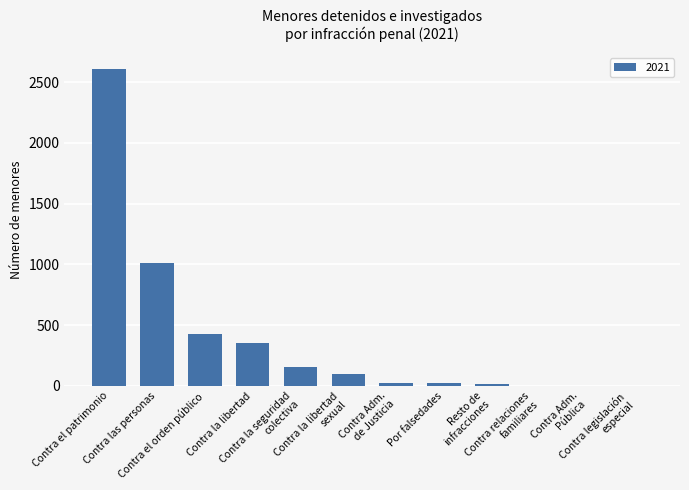

What is the greatest value displayed?

2609